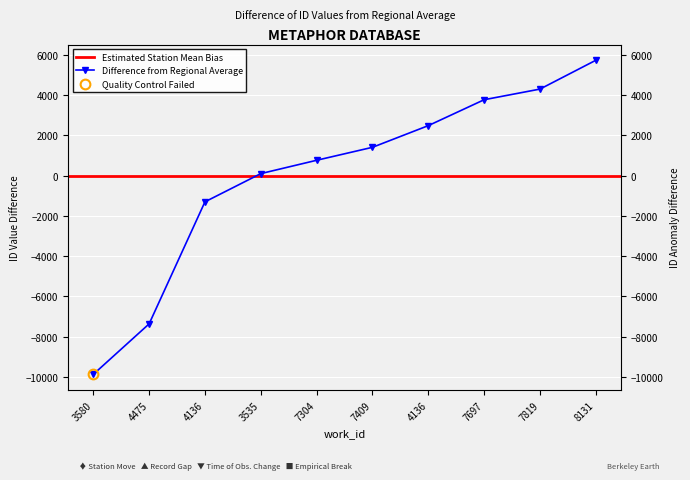

How many values exceed 1404?

5